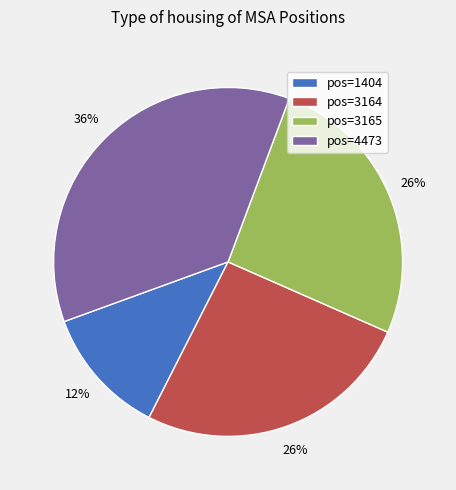

What percentage is the pos=4473 slice, to the nearest percent?

36%